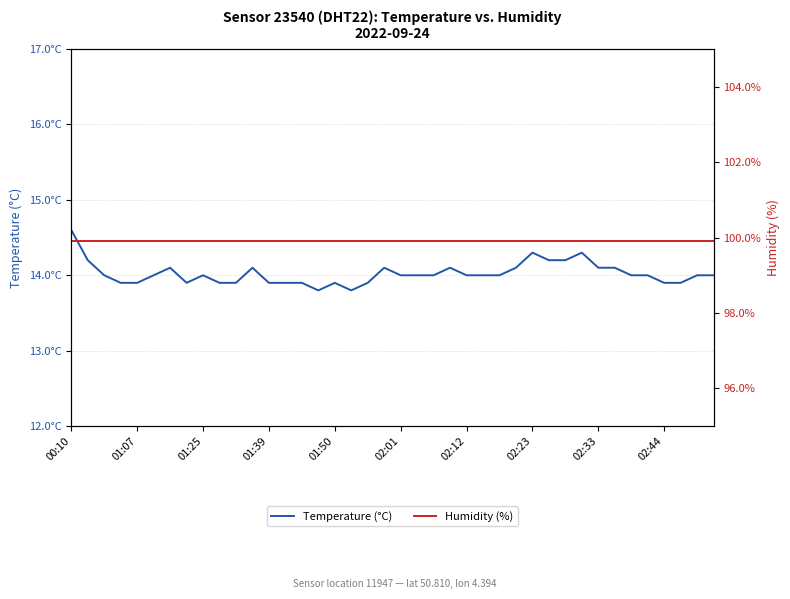

What are all the series names shown in the legend?

Temperature (°C), Humidity (%)